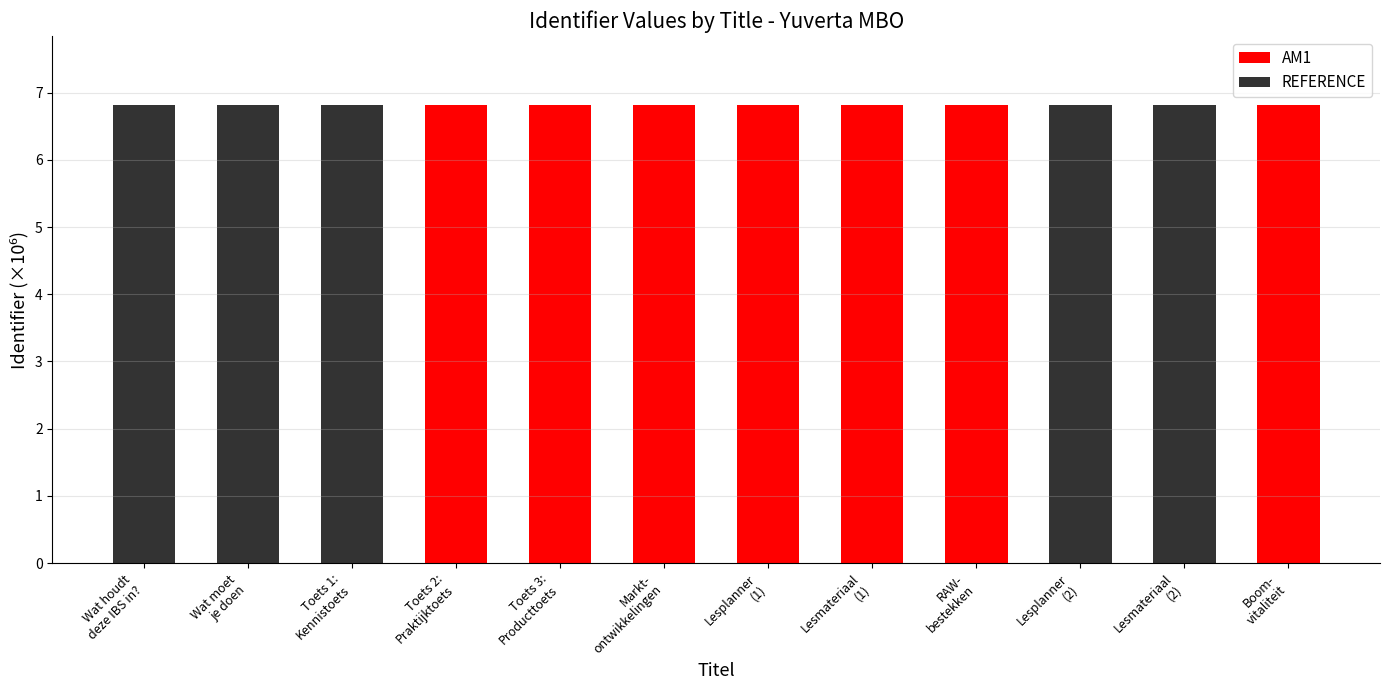

What is the sum of all AM1 values?

47.7